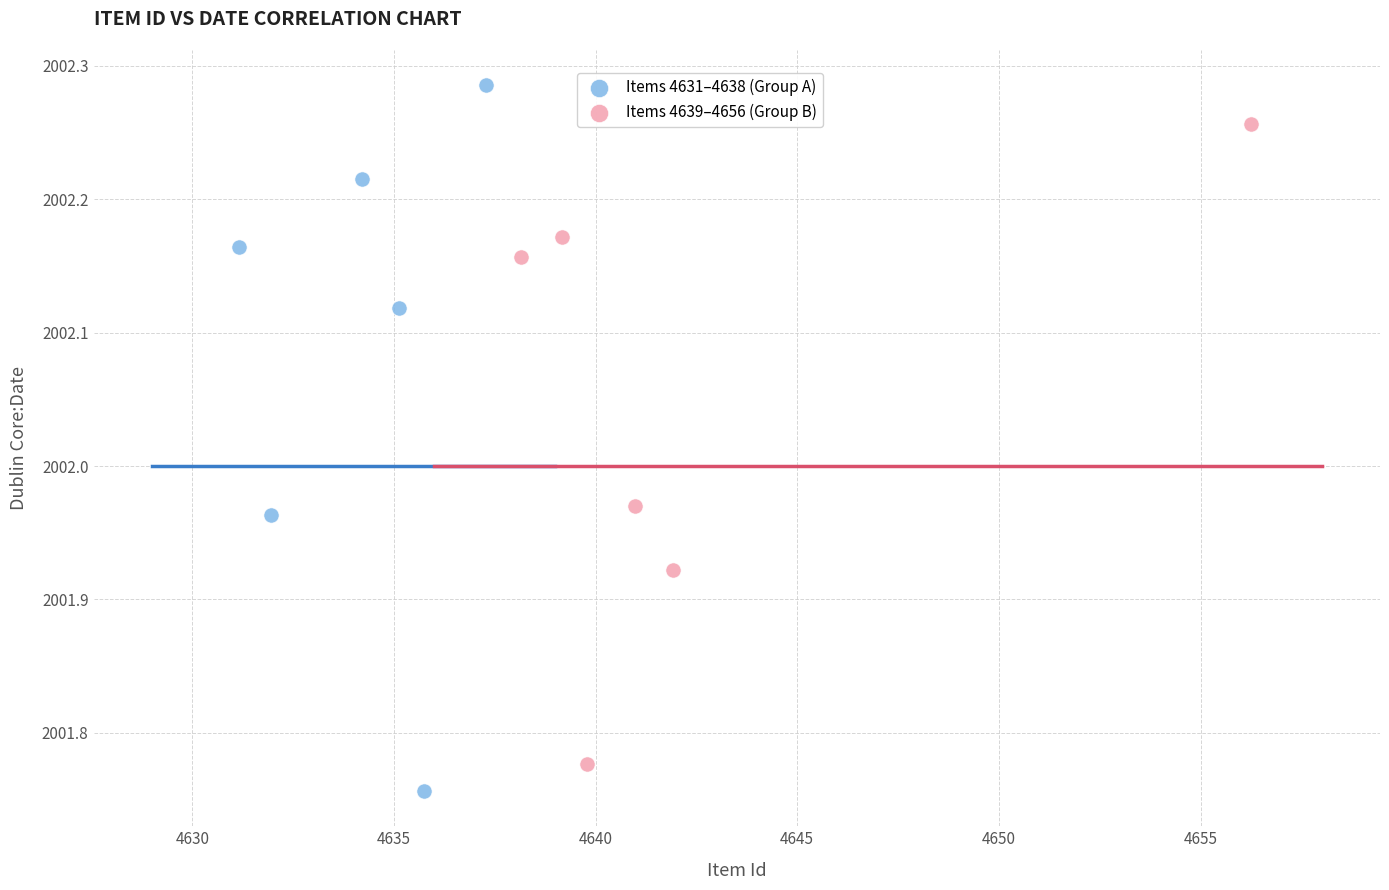

Which series has the widest spread of Y values?

Items 4631–4638 (Group A)